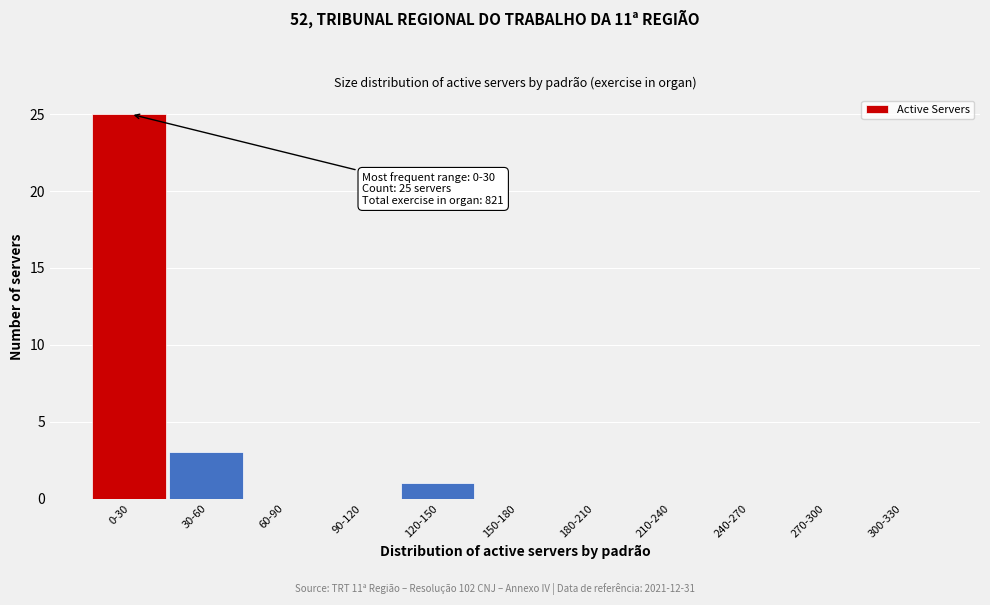

Reading left to right, transcribe all the data shown in this chart.

0-30=25	30-60=3	60-90=0	90-120=0	120-150=1	150-180=0	180-210=0	210-240=0	240-270=0	270-300=0	300-330=0